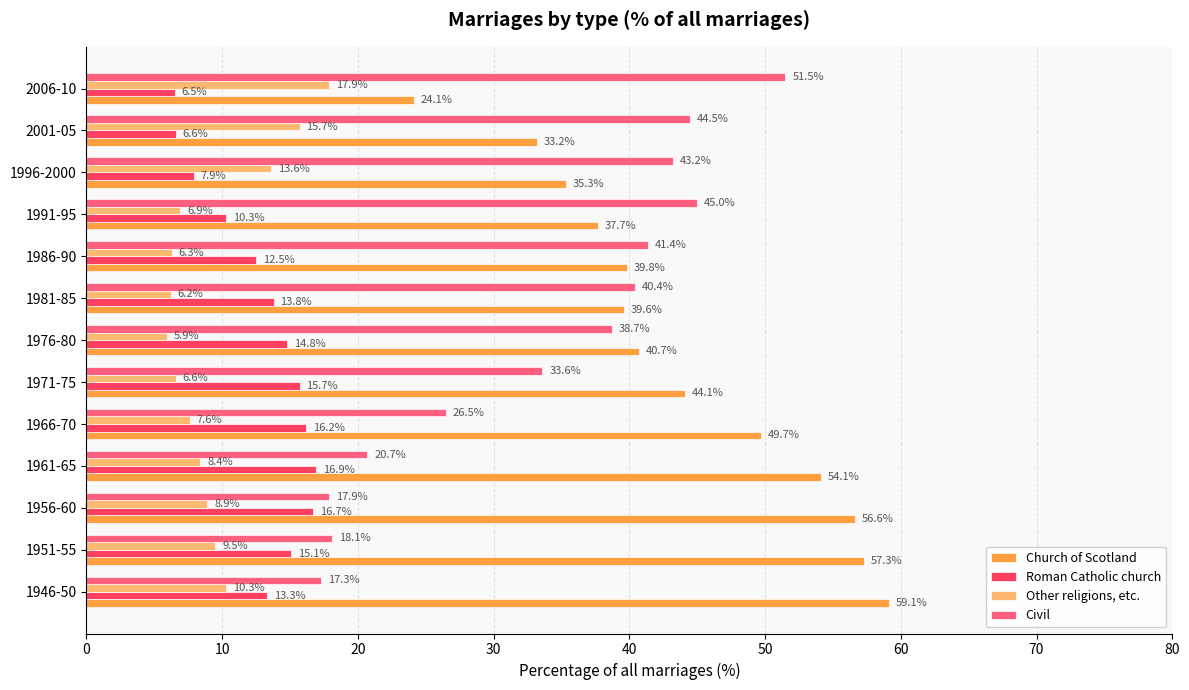

Which series has the largest range (max minus min)?

Church of Scotland